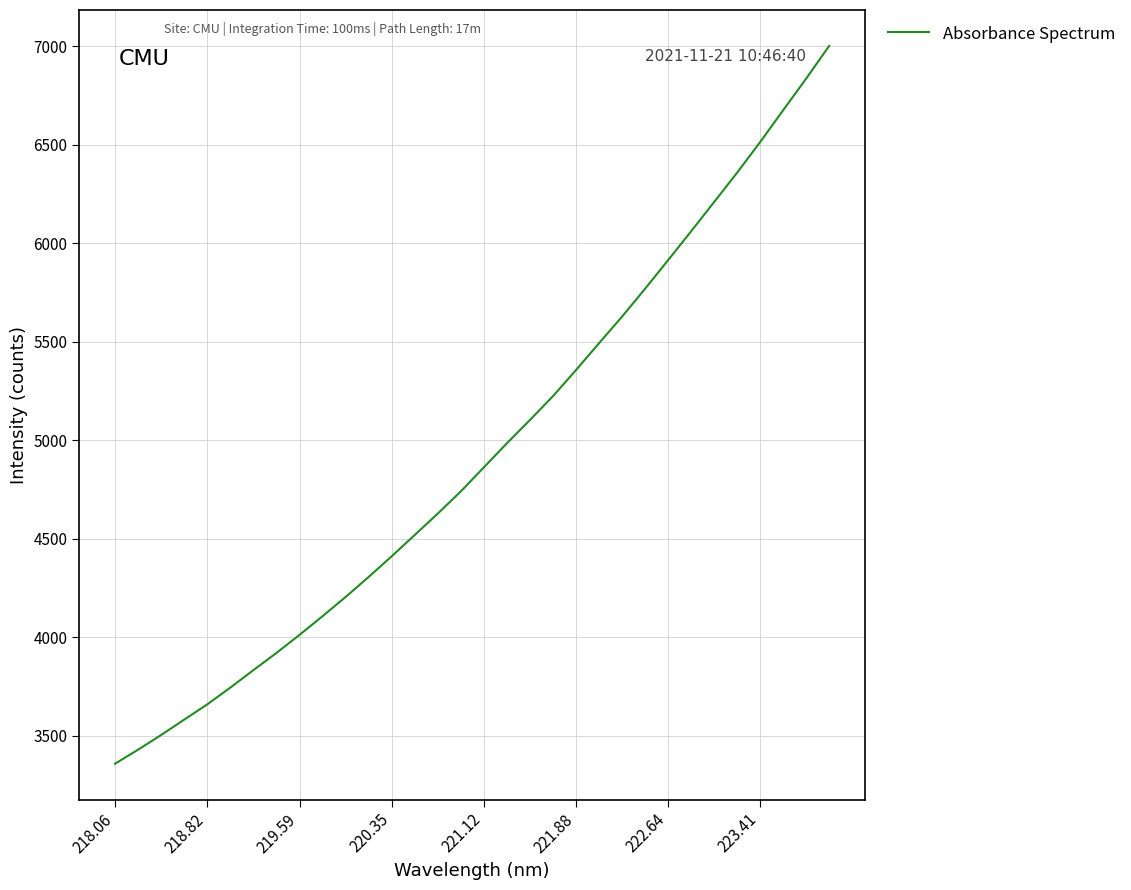

Is this an area chart (filled region under the line)?

No